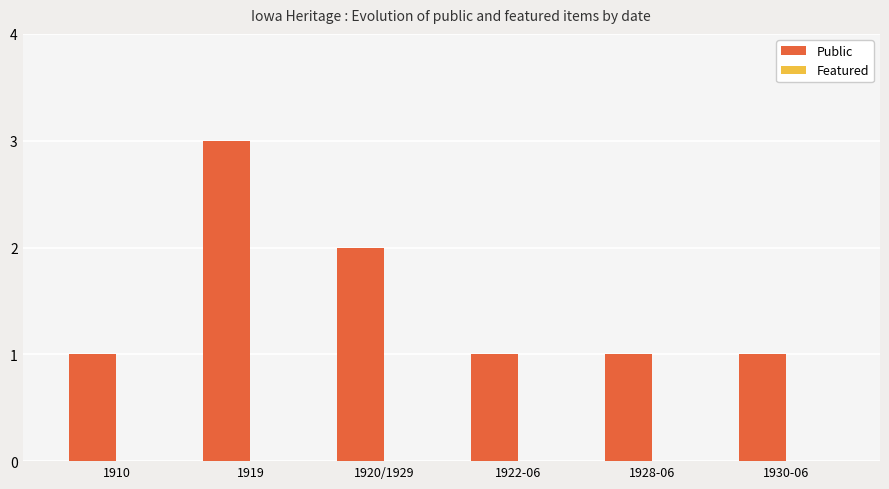

Is it true that the value at 1928-06 is 1?

True